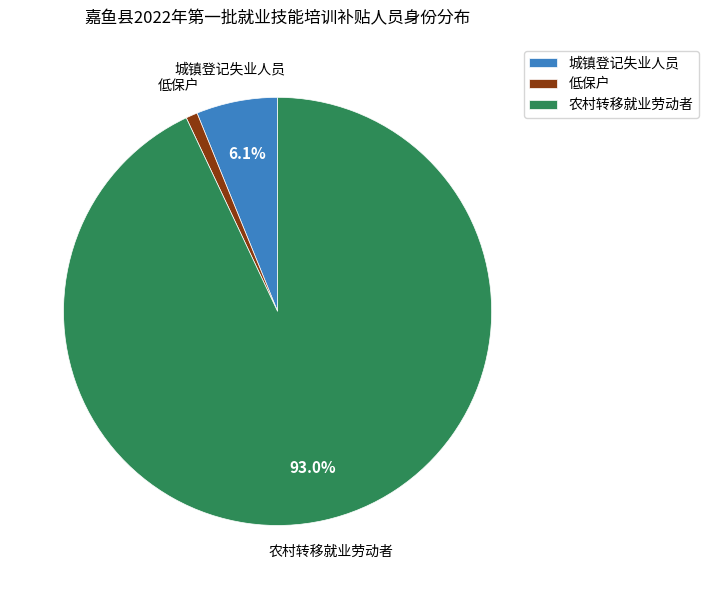

True or false: 农村转移就业劳动者 accounts for 80% of the total.

False